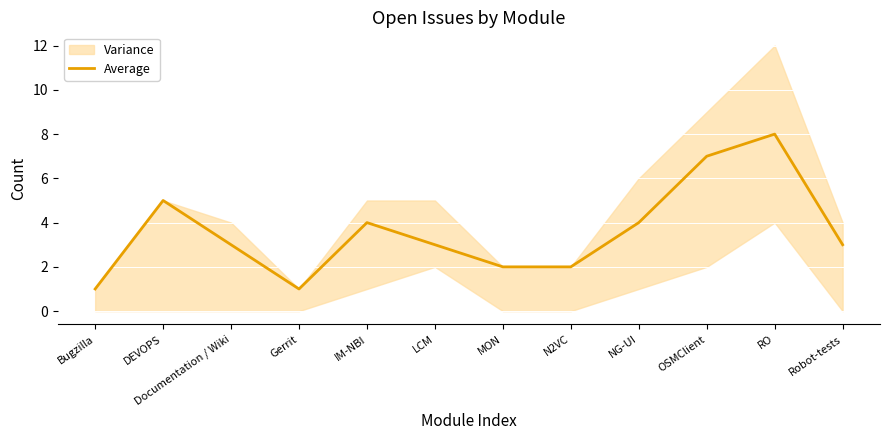

Which has a higher value, Gerrit or Documentation / Wiki?

Documentation / Wiki